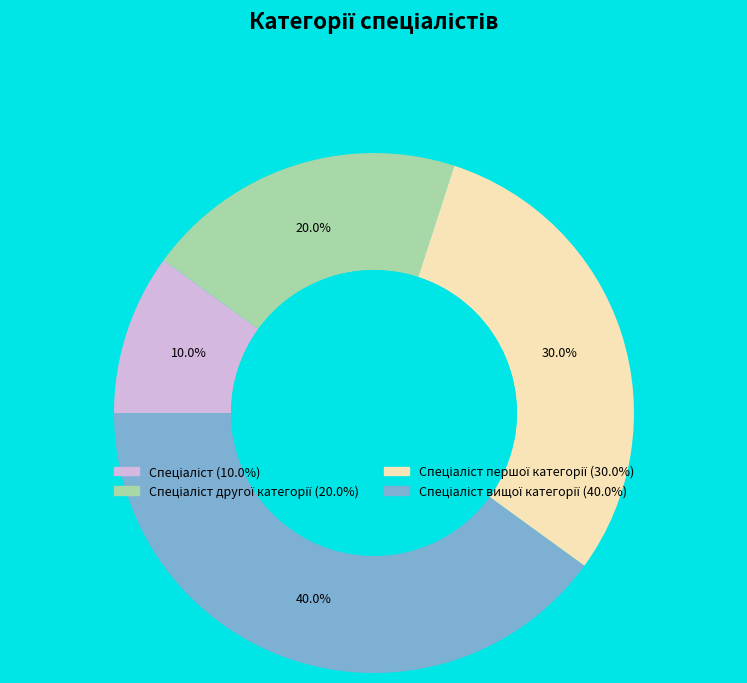

Is there any slice that represents more than half of the pie?

No